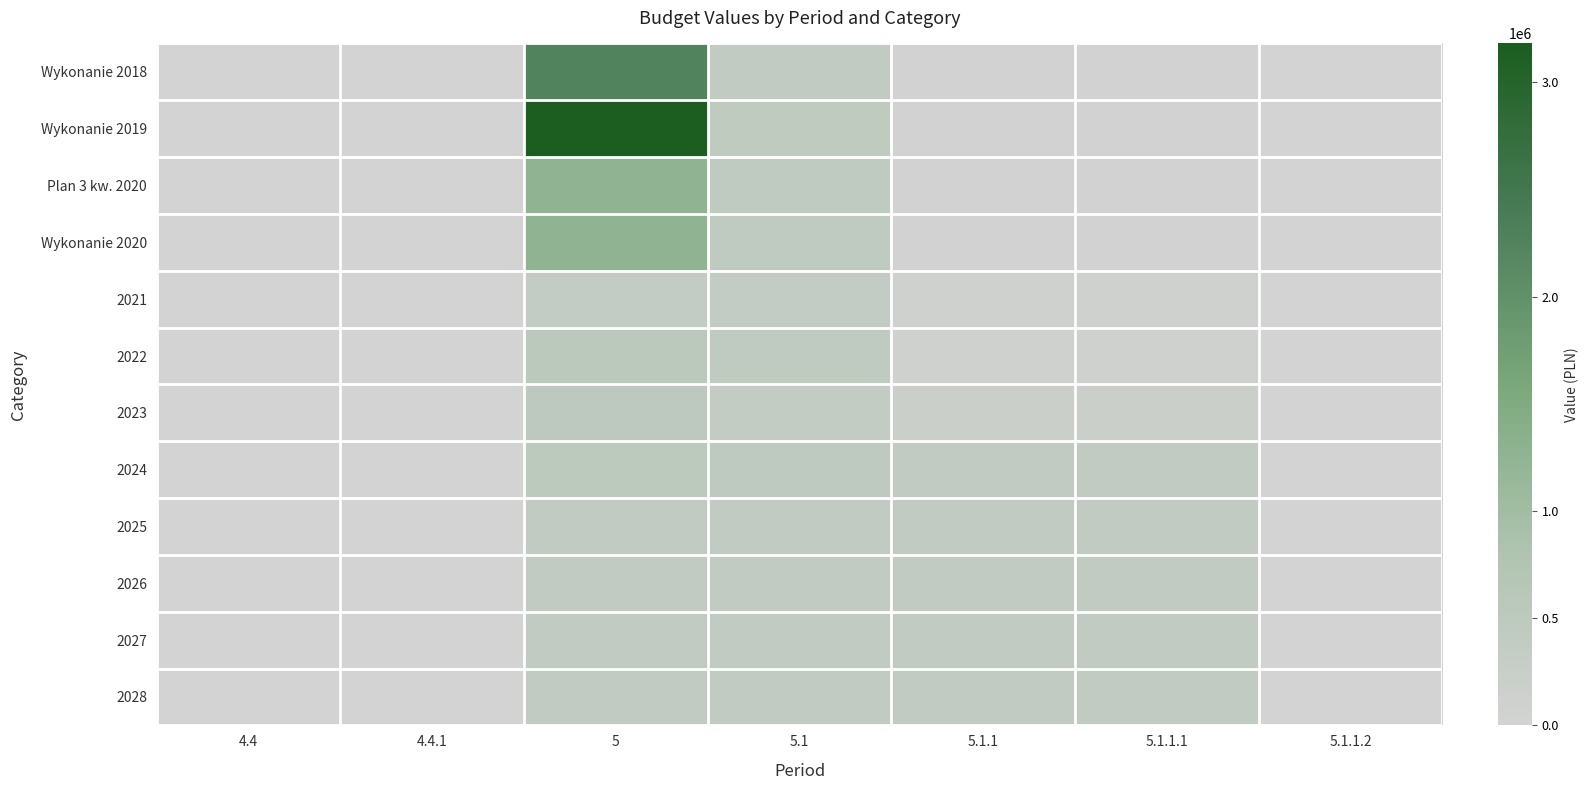

Reading left to right, list all the values displayed in this chart.

Wykonanie 2018: 4.4=0.0	4.4.1=0.0	5=2256540.8	5.1=393971.4	5.1.1=28000.0	5.1.1.1=28000.0	5.1.1.2=0.0
Wykonanie 2019: 4.4=0.0	4.4.1=0.0	5=3181430.9	5.1=425664.9	5.1.1=28000.0	5.1.1.1=28000.0	5.1.1.2=0.0
Plan 3 kw. 2020: 4.4=0.0	4.4.1=0.0	5=1264158.7	5.1=435982.5	5.1.1=28000.0	5.1.1.1=28000.0	5.1.1.2=0.0
Wykonanie 2020: 4.4=0.0	4.4.1=0.0	5=1264158.7	5.1=435982.5	5.1.1=28000.0	5.1.1.1=28000.0	5.1.1.2=0.0
2021: 4.4=0.0	4.4.1=0.0	5=350065.7	5.1=350065.7	5.1.1=100000.0	5.1.1.1=100000.0	5.1.1.2=0.0
2022: 4.4=0.0	4.4.1=0.0	5=526864.4	5.1=443674.4	5.1.1=100000.0	5.1.1.1=100000.0	5.1.1.2=0.0
2023: 4.4=0.0	4.4.1=0.0	5=491533.6	5.1=365888.0	5.1.1=200000.0	5.1.1.1=200000.0	5.1.1.2=0.0
2024: 4.4=0.0	4.4.1=0.0	5=510000.0	5.1=470000.0	5.1.1=400000.0	5.1.1.1=400000.0	5.1.1.2=0.0
2025: 4.4=0.0	4.4.1=0.0	5=400000.0	5.1=400000.0	5.1.1=400000.0	5.1.1.1=400000.0	5.1.1.2=0.0
2026: 4.4=0.0	4.4.1=0.0	5=400000.0	5.1=400000.0	5.1.1=400000.0	5.1.1.1=400000.0	5.1.1.2=0.0
2027: 4.4=0.0	4.4.1=0.0	5=400000.0	5.1=400000.0	5.1.1=400000.0	5.1.1.1=400000.0	5.1.1.2=0.0
2028: 4.4=0.0	4.4.1=0.0	5=400000.0	5.1=400000.0	5.1.1=400000.0	5.1.1.1=400000.0	5.1.1.2=0.0